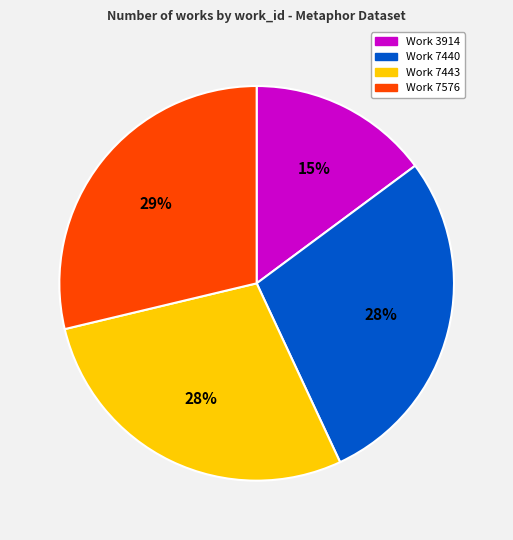

The Work 7443 slice represents 28% of the pie. True or false?

True